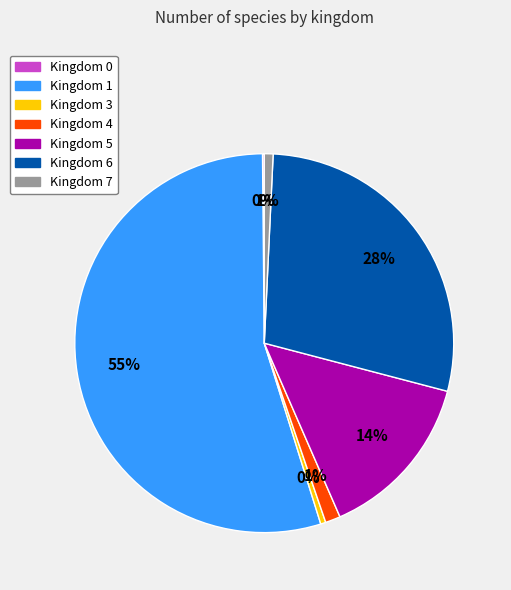

To the nearest percent, what is the average slice percentage?

14%